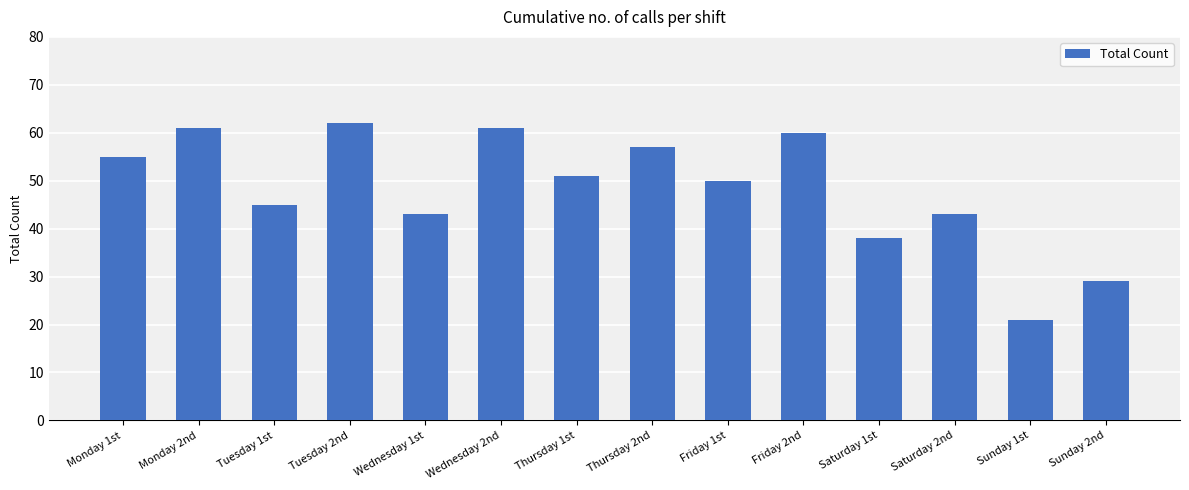

Is it true that the value at Saturday 1st is 38?

True